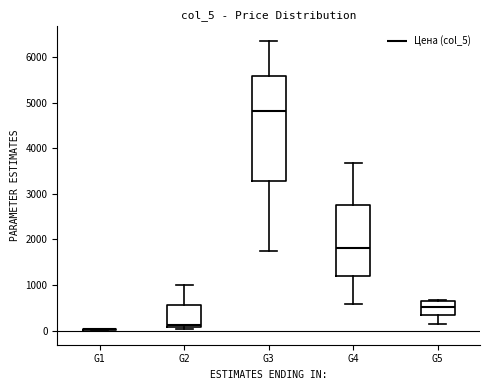

Reading left to right, read every box against the y-axis: the position of its median line, the range the box covers, and the ends of its whiskers. The values are not printed on the chart, so give them approximately, as read against the axis.

G1: box collapsed to a line at 0, whiskers 0 to 0
G2: median 100 (just above the box's lower edge), box 100 to 600, whiskers 0 to 1000
G3: median 4800, box 3300 to 5600, whiskers 1700 to 6400
G4: median 1800, box 1200 to 2700, whiskers 600 to 3700
G5: median 500, box 300 to 700, whiskers 100 to 700